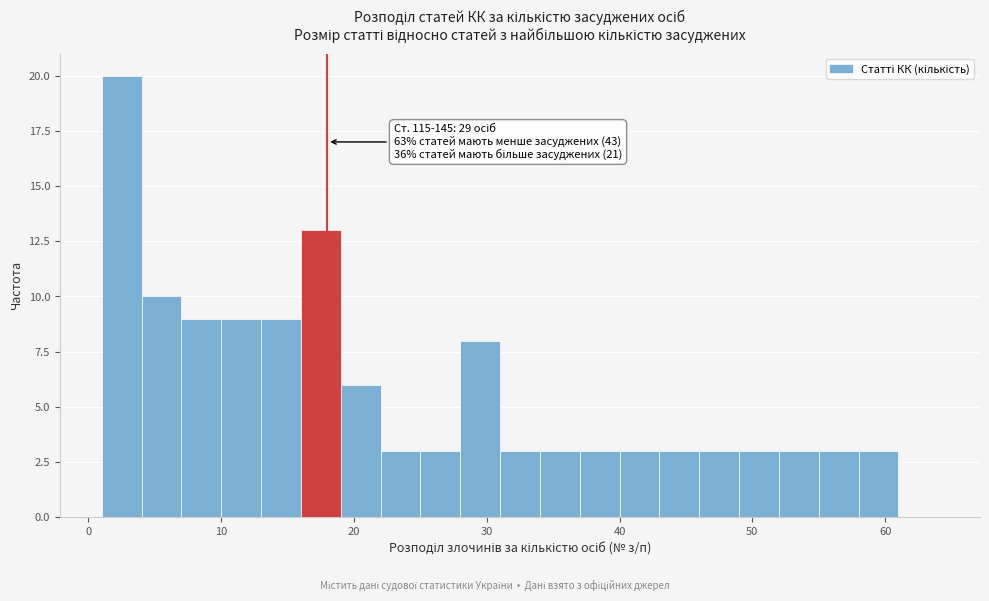

Around what value on the x-axis is the tallest bar? Give the approximate position of its centre, as read against the axis.

3